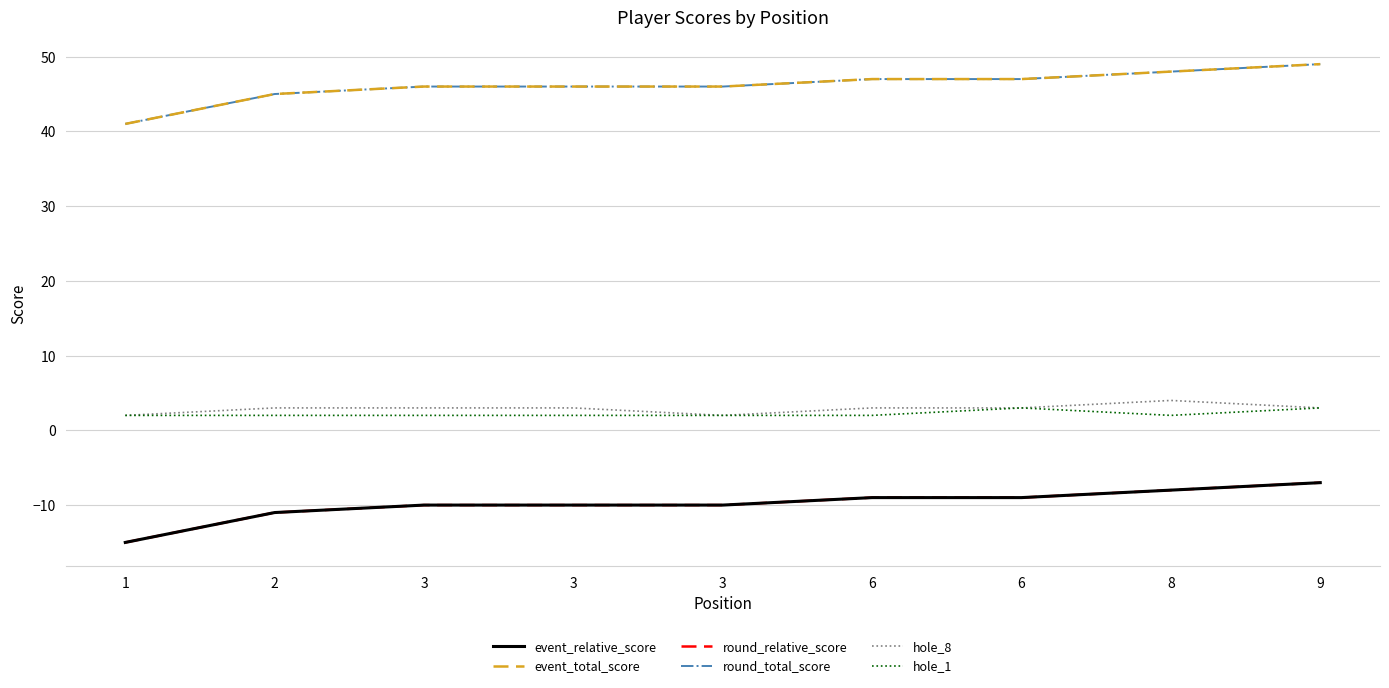

Is this an area chart (filled region under the line)?

No